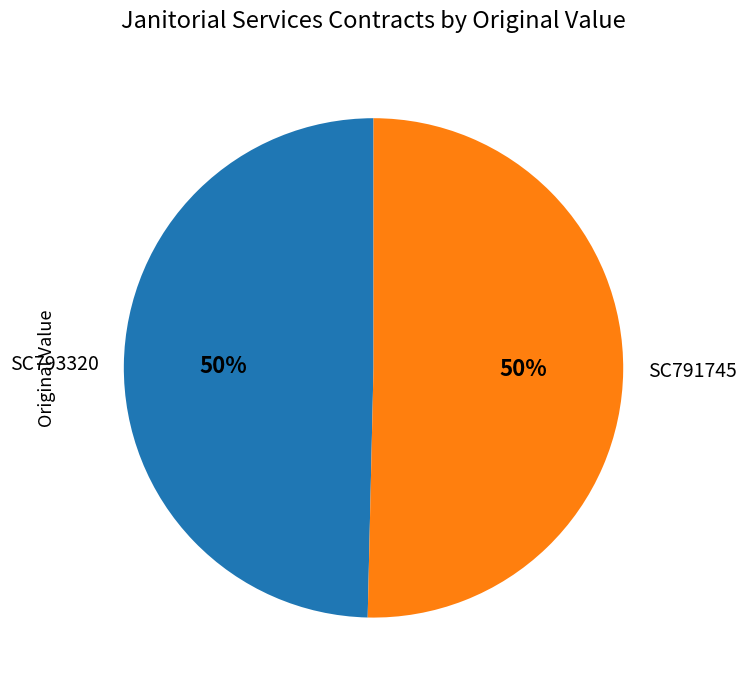

What is the ratio of the value at SC793320 to the value at SC791745?

1.0